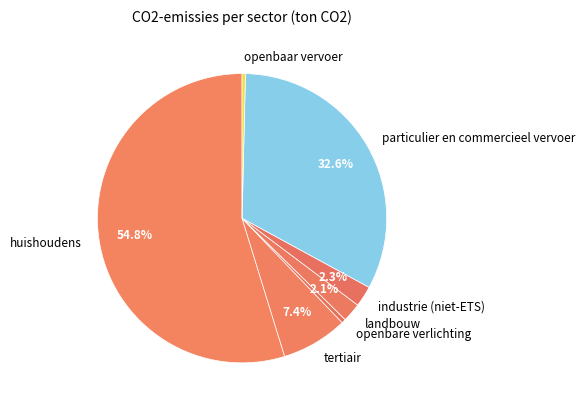

What is the largest slice in the pie chart?

huishoudens